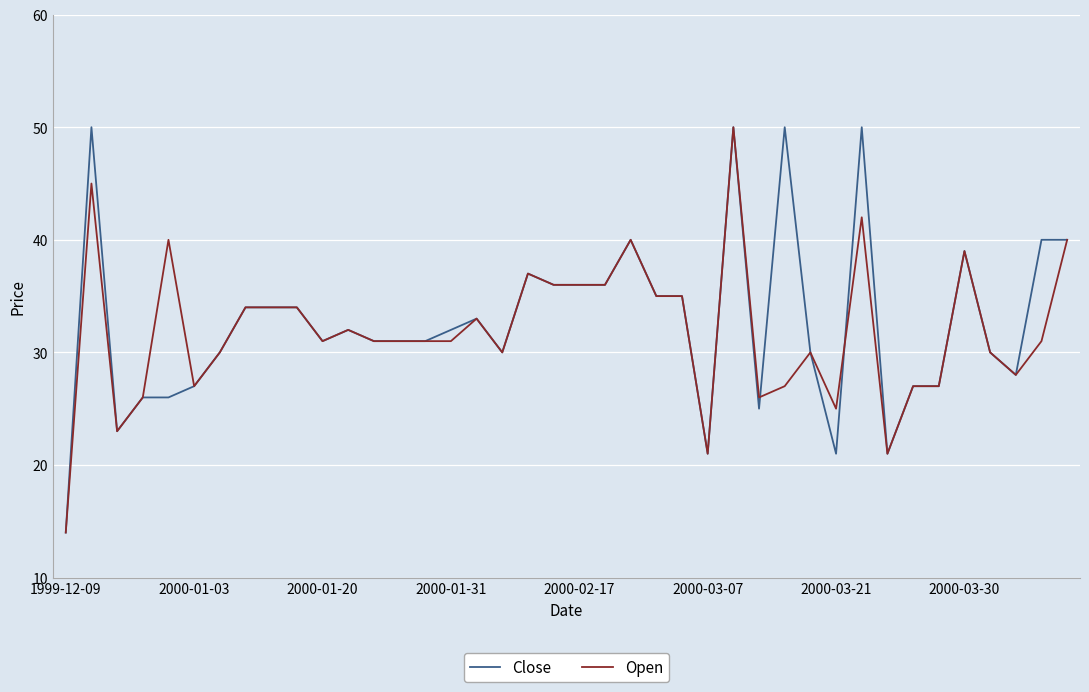

What is the maximum value for Close?

50